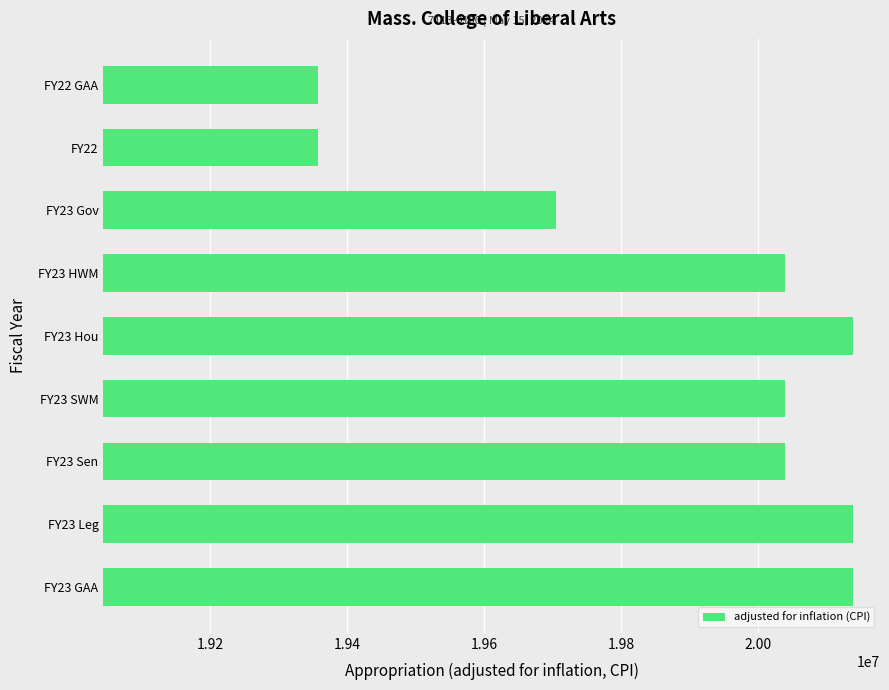

Is it true that the value at FY23 Leg is 29995988?

False